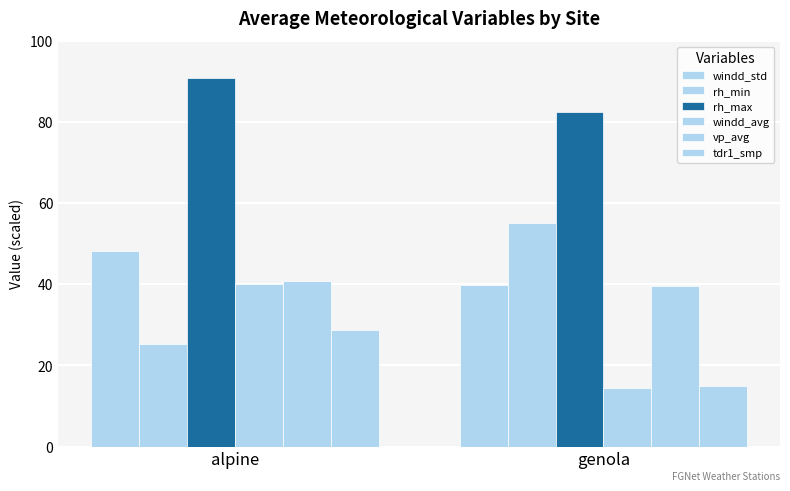

Which label corresponds to the largest value in the chart?

alpine